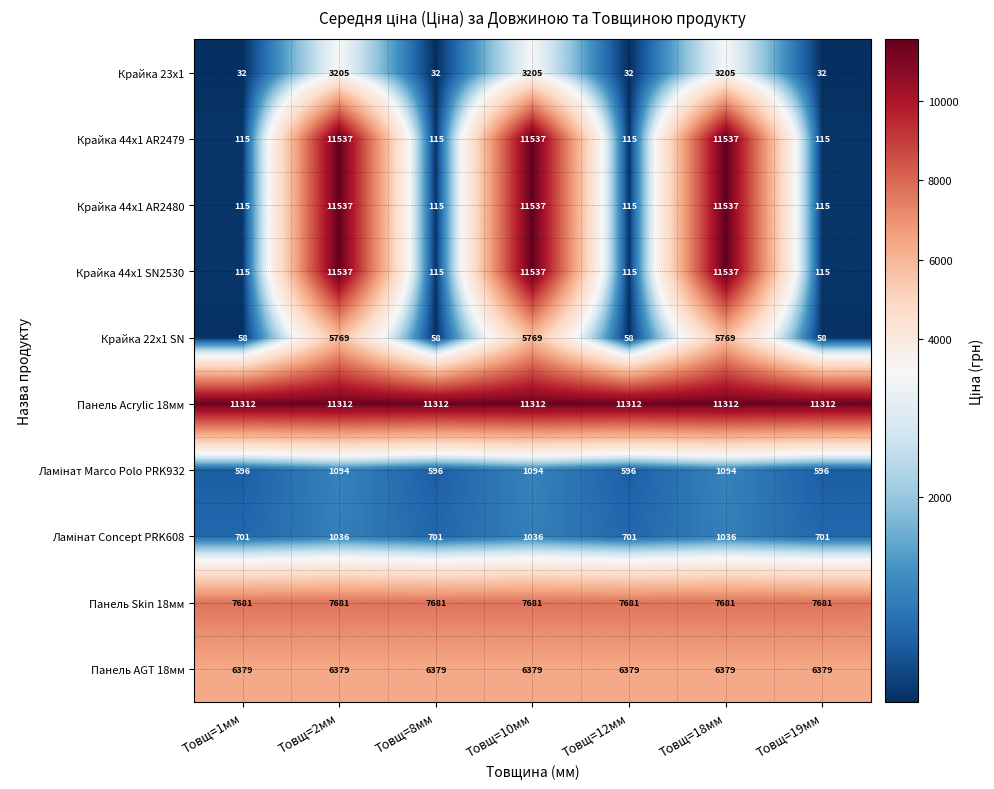

What is the sum of all Крайка 23x1 values?

9743